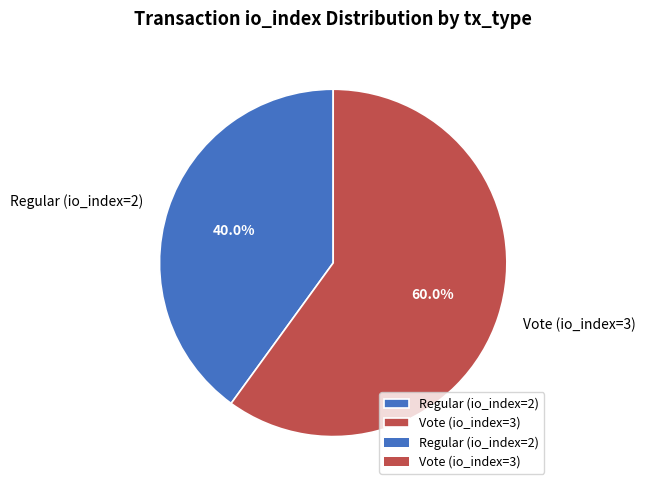

Is there a majority slice in this chart?

Yes